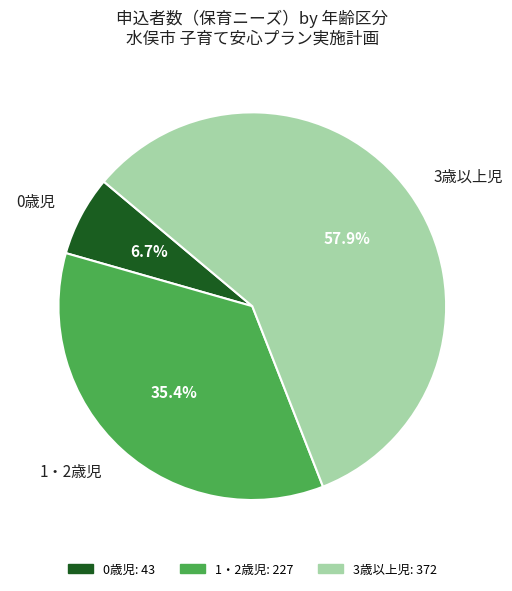

To the nearest percent, what is the combined percentage of 3歳以上児 and 1・2歳児?

93%